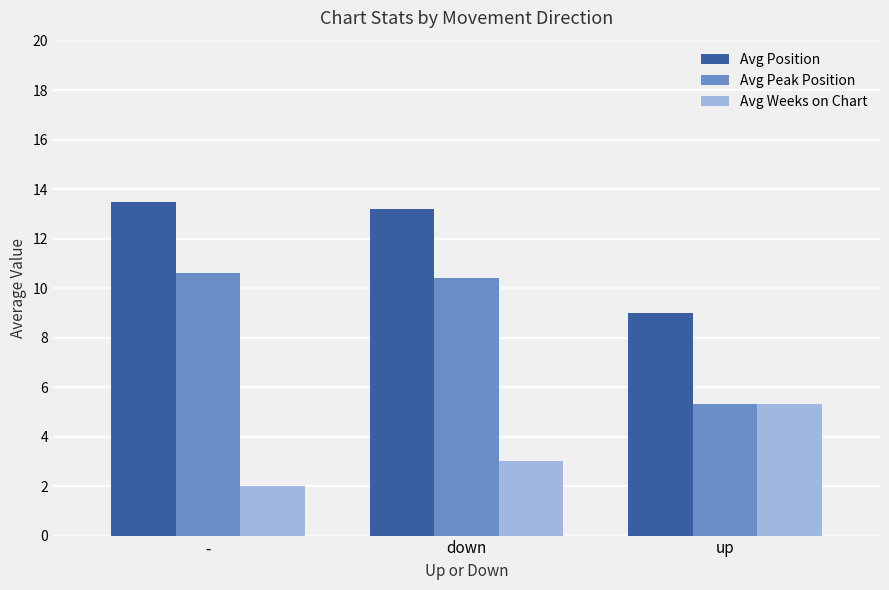

What position from the right is -?

3